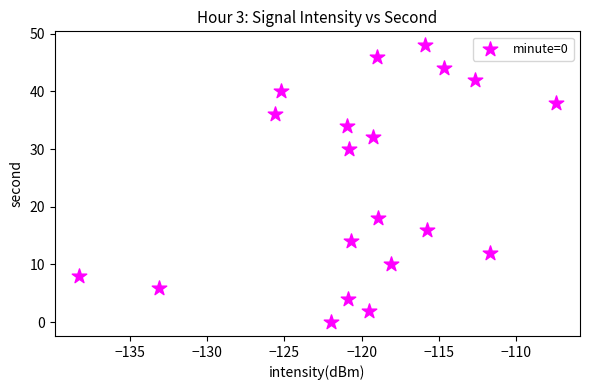

What is the range of Y values (max minus min)?

48